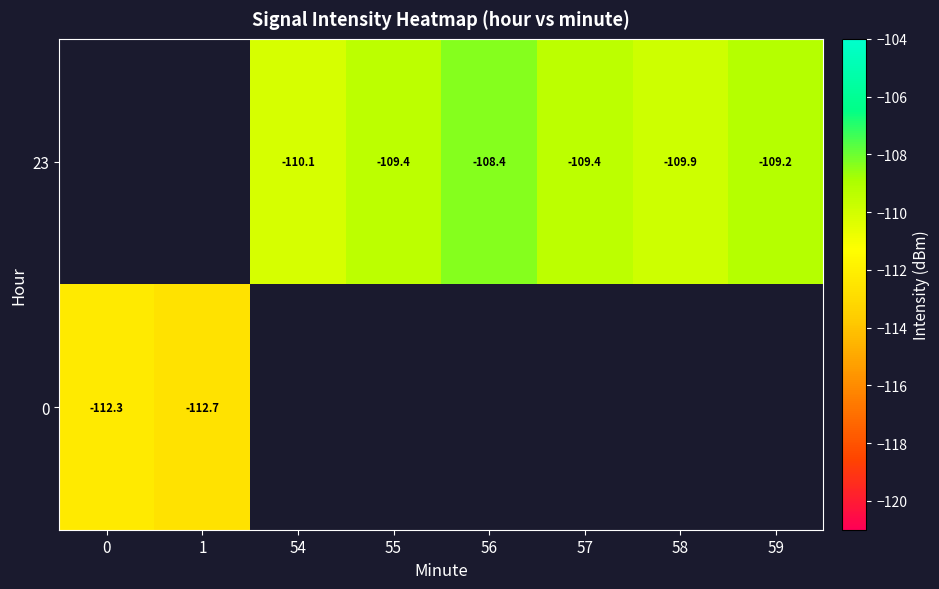

How many data points does each series have?

8